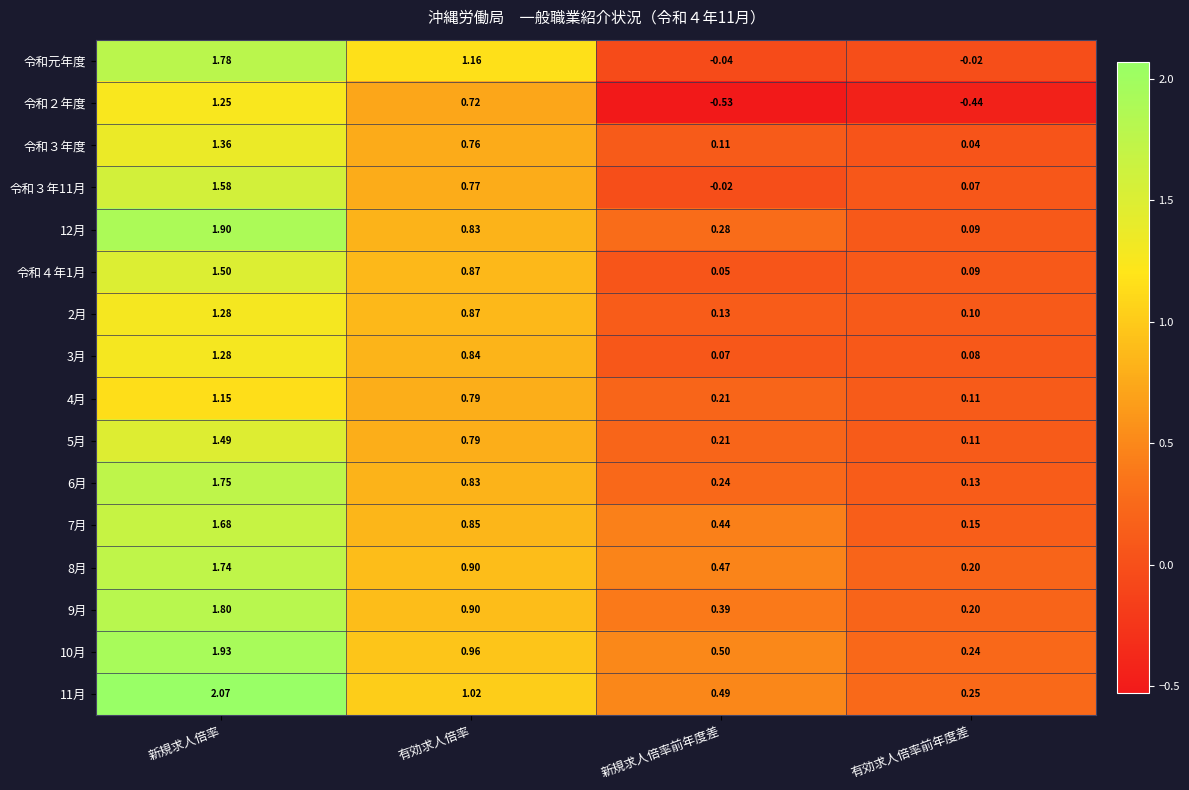

What is the total value across all series at 新規求人倍率?

25.5